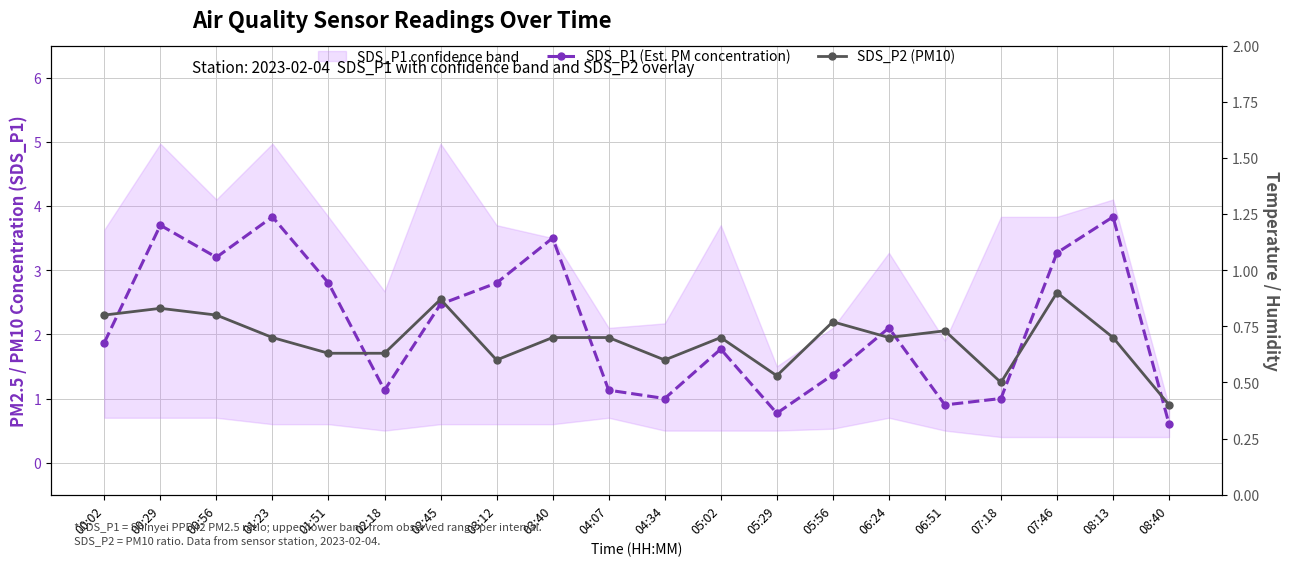

The value of SDS_P1 (Est. PM concentration) at 07:18 is 1.0. True or false?

True